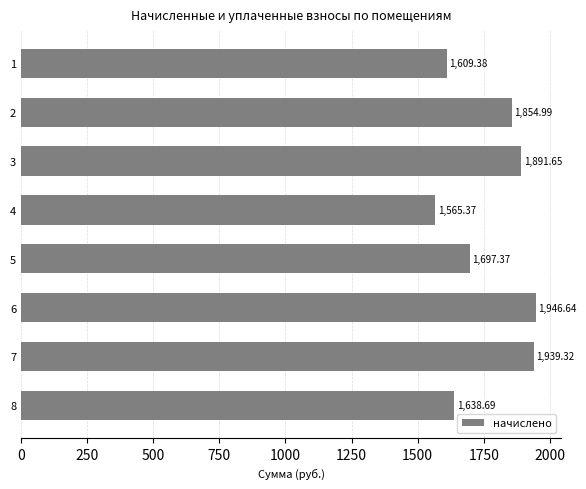

Are the bars horizontal?

Yes